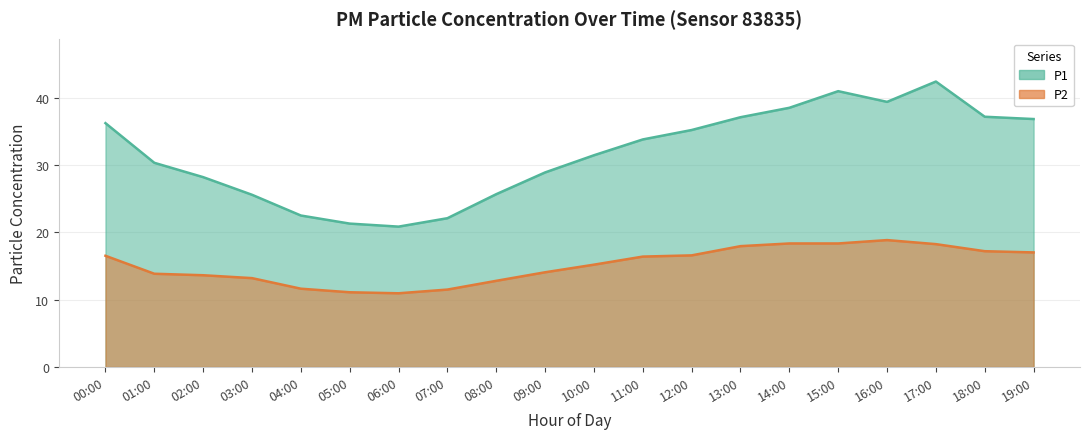

In P2, how many points are higher than both neighbors (excluding endpoints)?

1